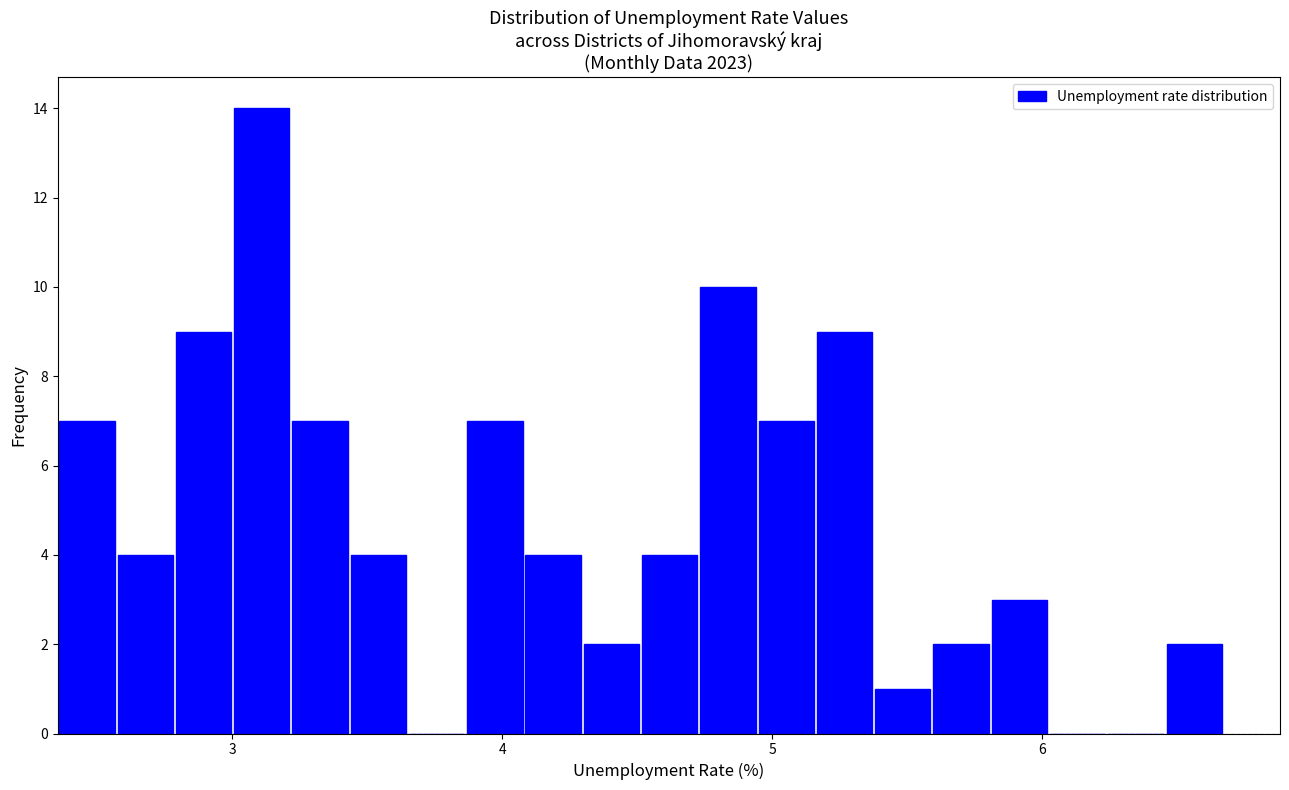

Around what value on the x-axis is the tallest bar? Give the approximate position of its centre, as read against the axis.

3.1